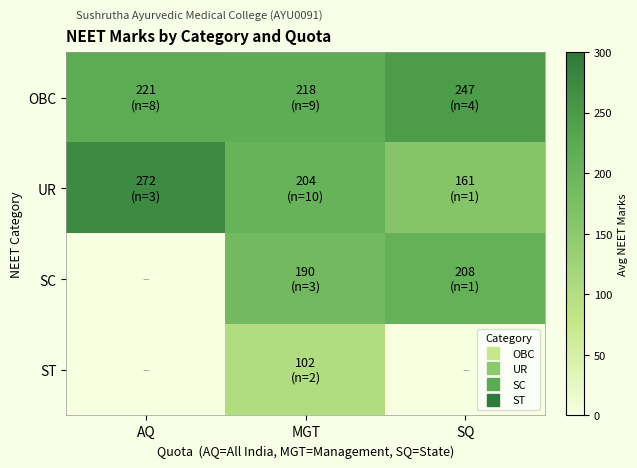

At SQ, list the series in order from smallest to largest.

ST, UR, SC, OBC